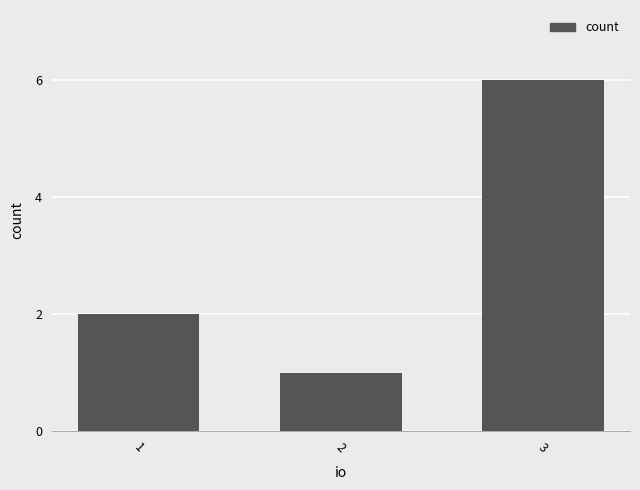

What is the value of the 2nd bar from the left?

1